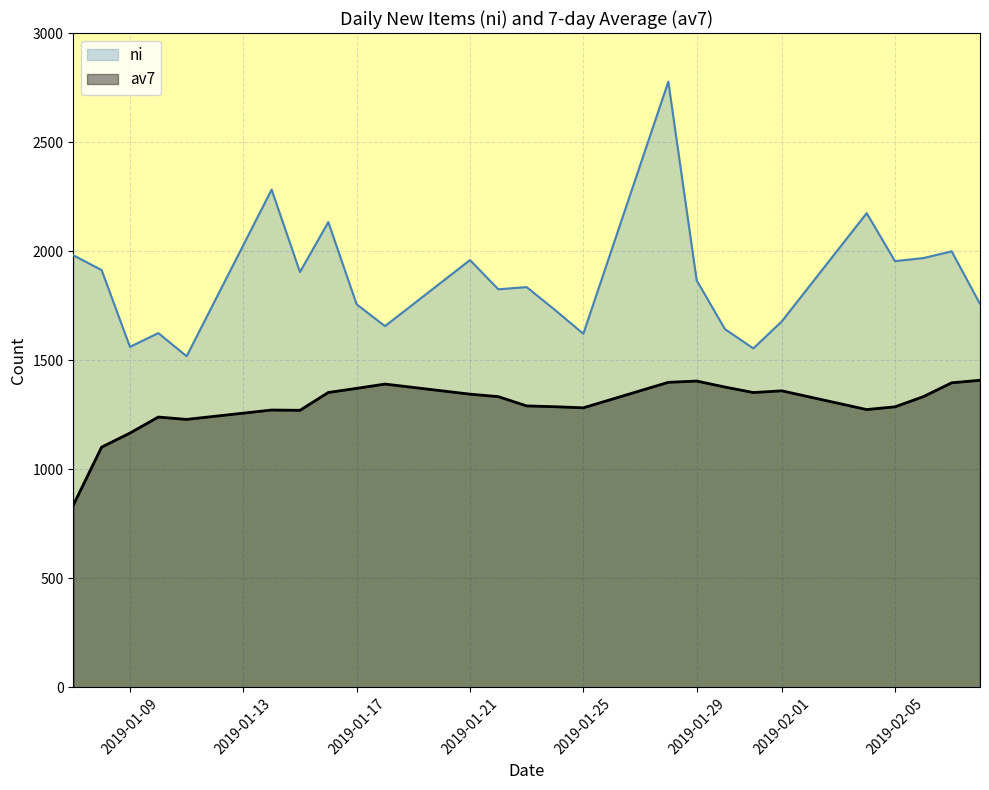

How many values in the ni series are below 1835?

12